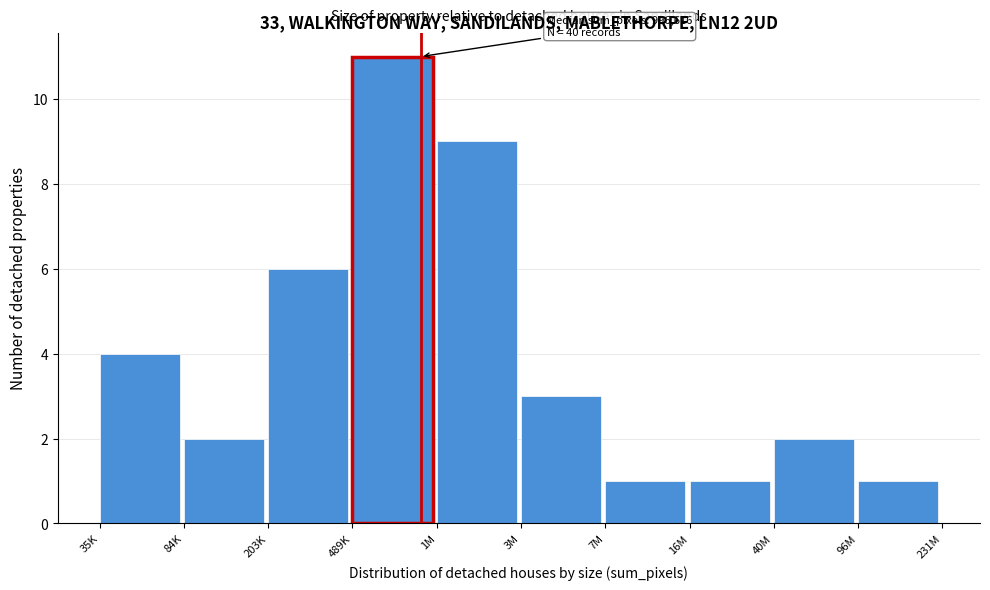

Reading right to left, what are all the values shown in this chart?

96M=1	40M=2	16M=1	7M=1	3M=3	1M=9	489K=11	203K=6	84K=2	35K=4